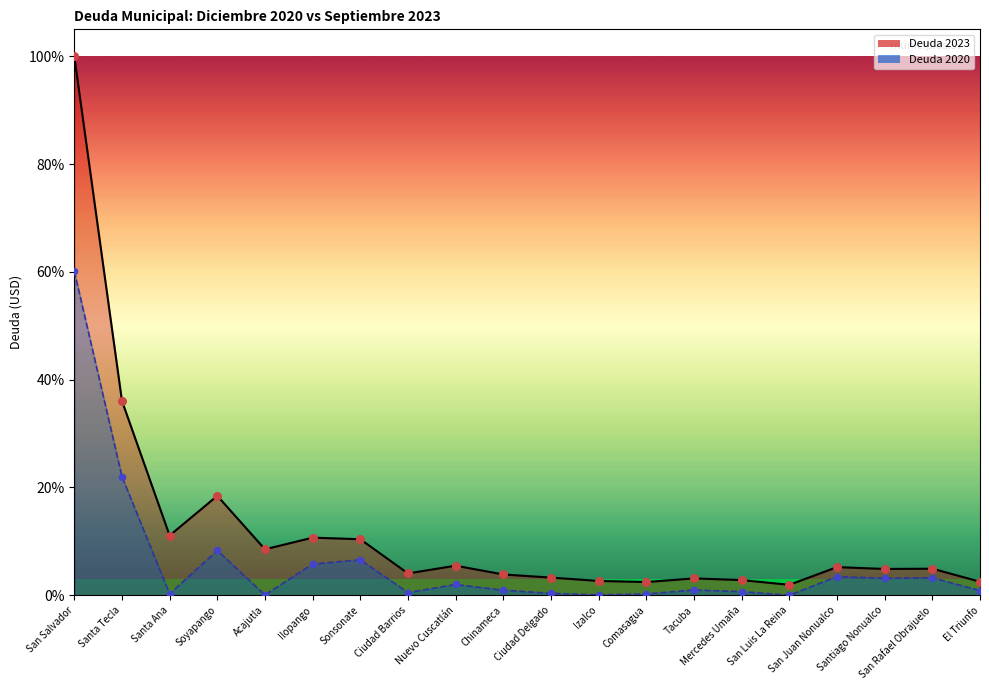

At which category is the sum across all series the highest?

San Salvador